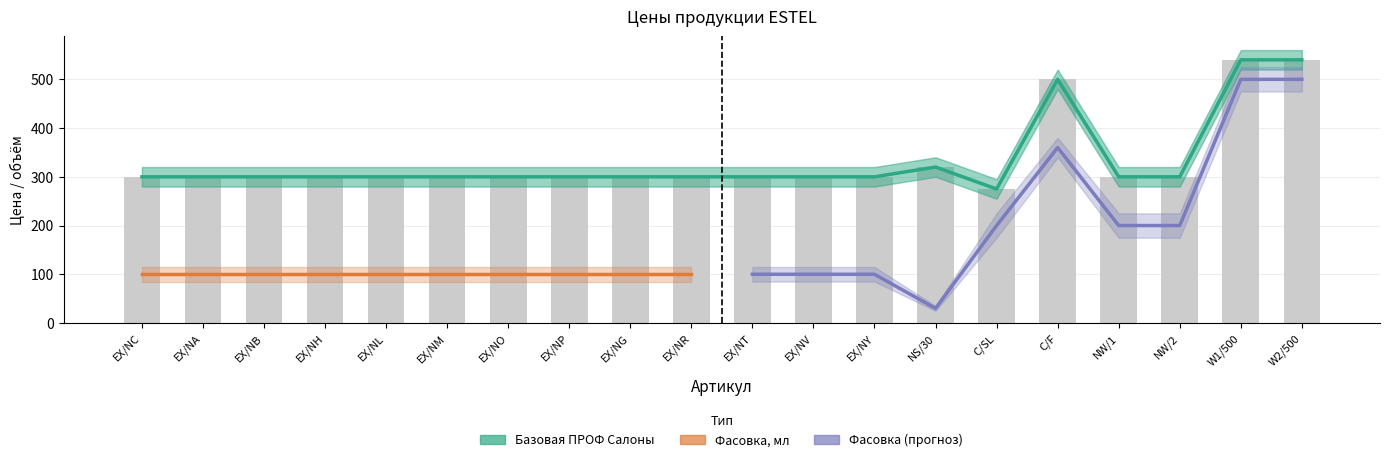

What position from the right is EX/NG?

12